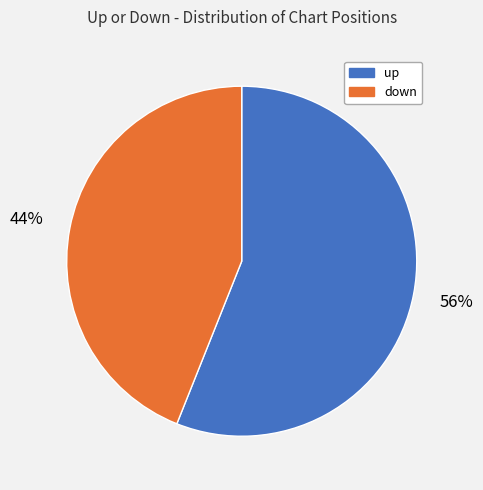

To the nearest percent, what is the difference between the up and down slice percentages?

12%